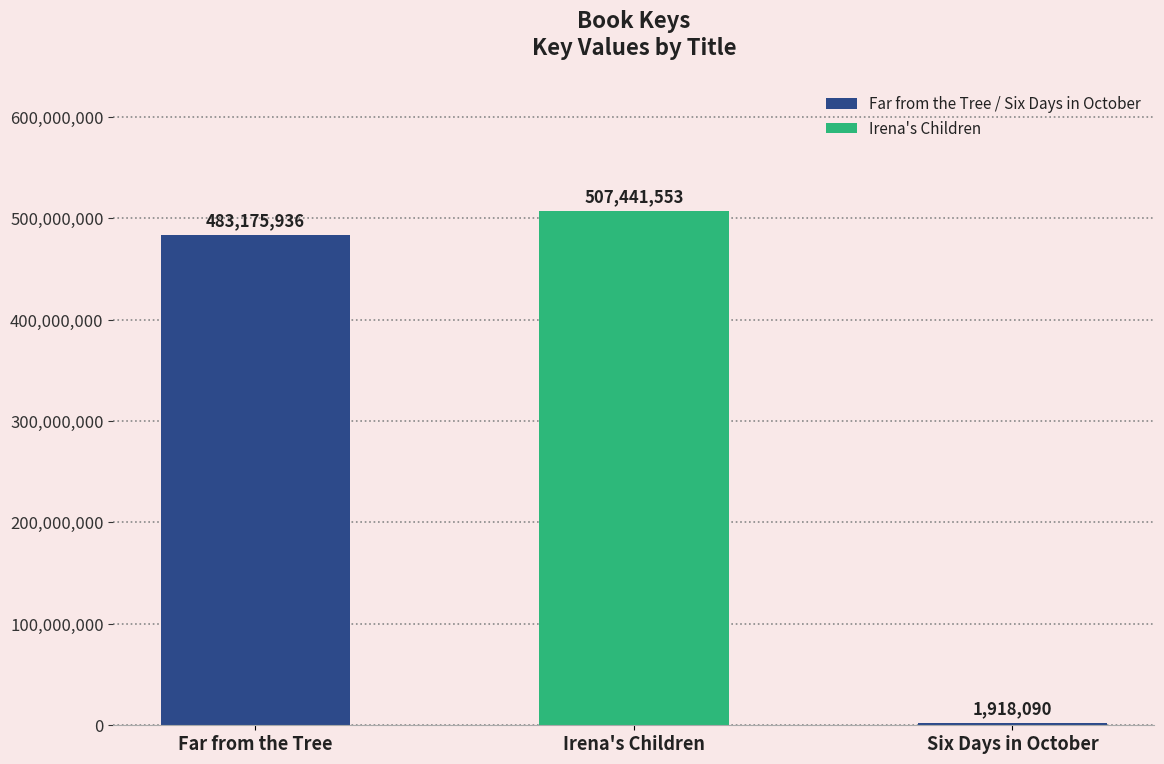

Count the number of categories in the chart.

3